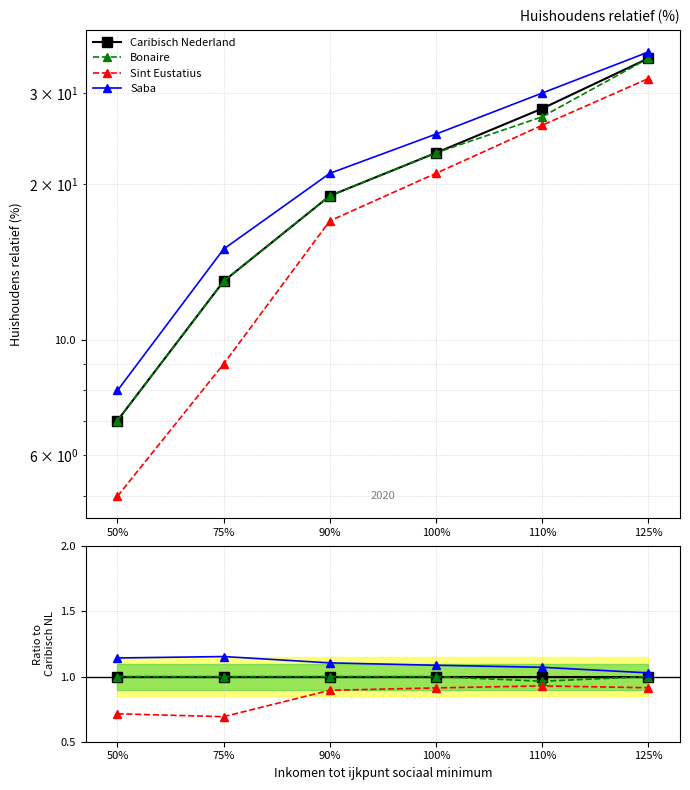

Between 110% and 90%, which is larger?

110%